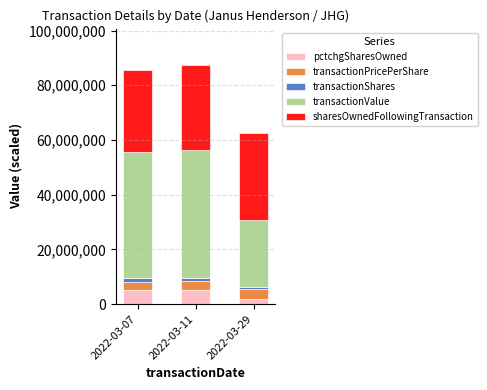

What is the highest value of the pctchgSharesOwned series?

5000000